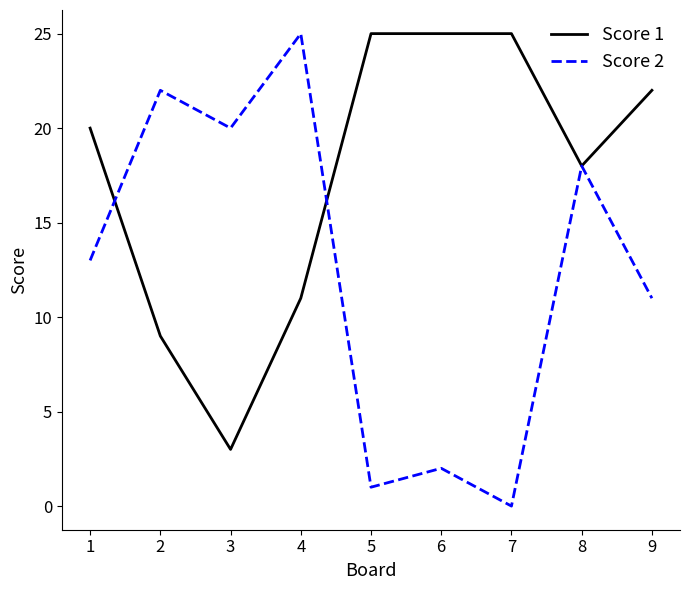

Which series has the widest spread of values?

Score 2